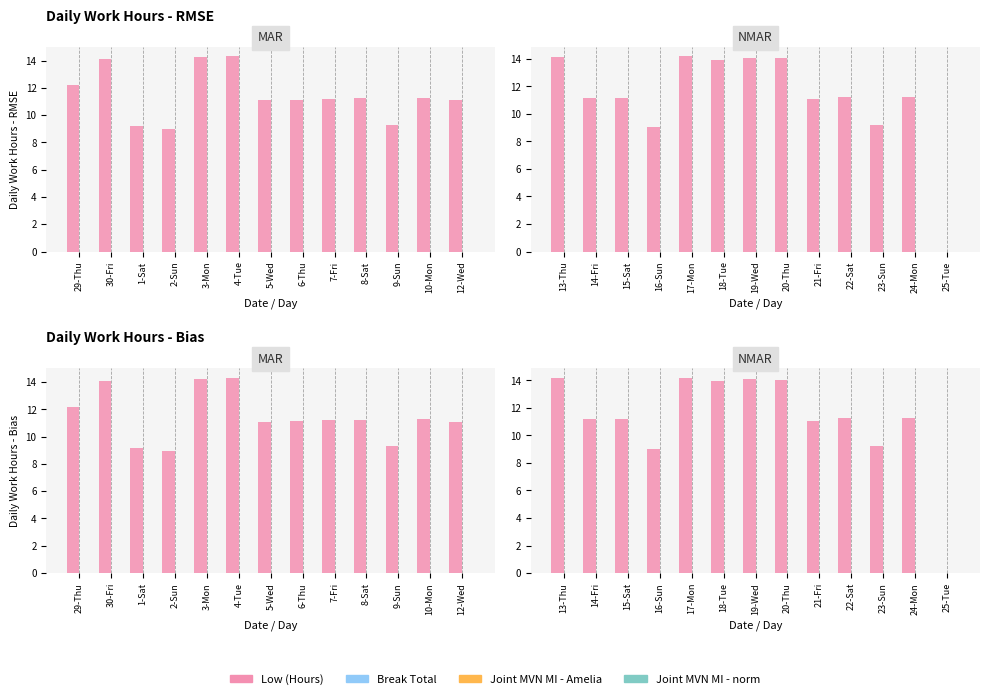

How many positive values does the Low (Hours) series have?

12